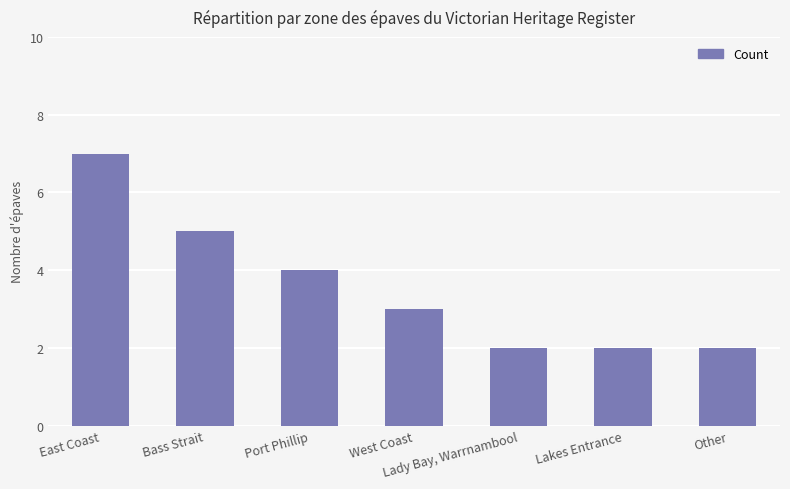

What is the label of the 5th bar from the right?

Port Phillip